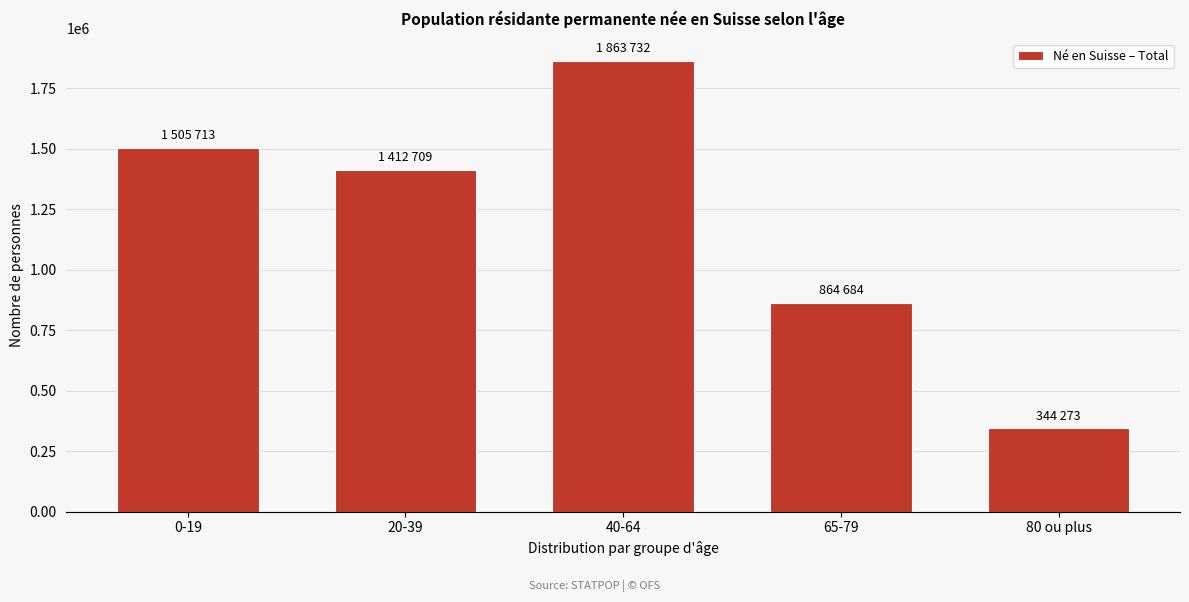

Reading left to right, transcribe all the data shown in this chart.

1505713	1412709	1863732	864684	344273